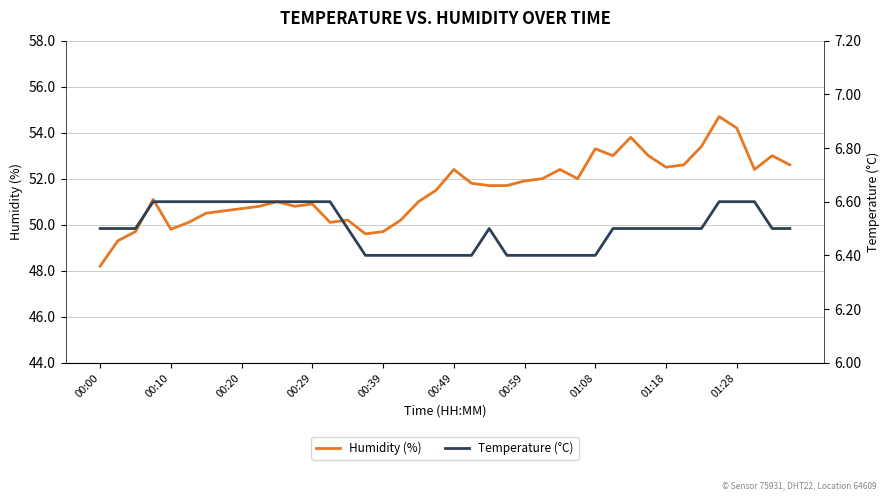

True or false: Temperature (°C) and Humidity (%) intersect in this chart.

False